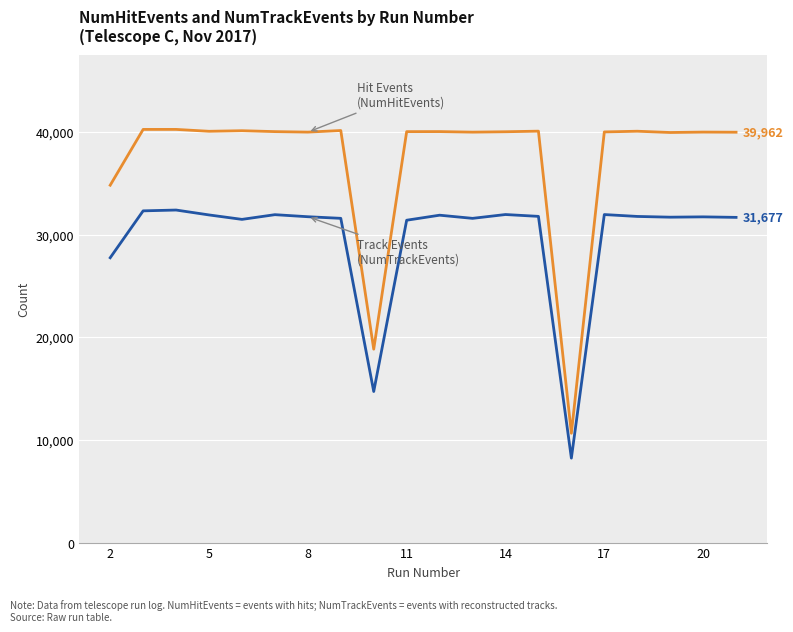

What is the maximum value shown in the chart?

40235